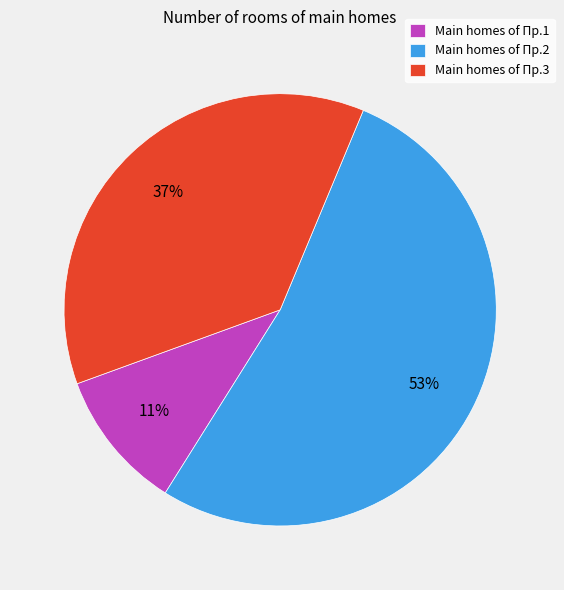

How many segments does this pie chart have?

3